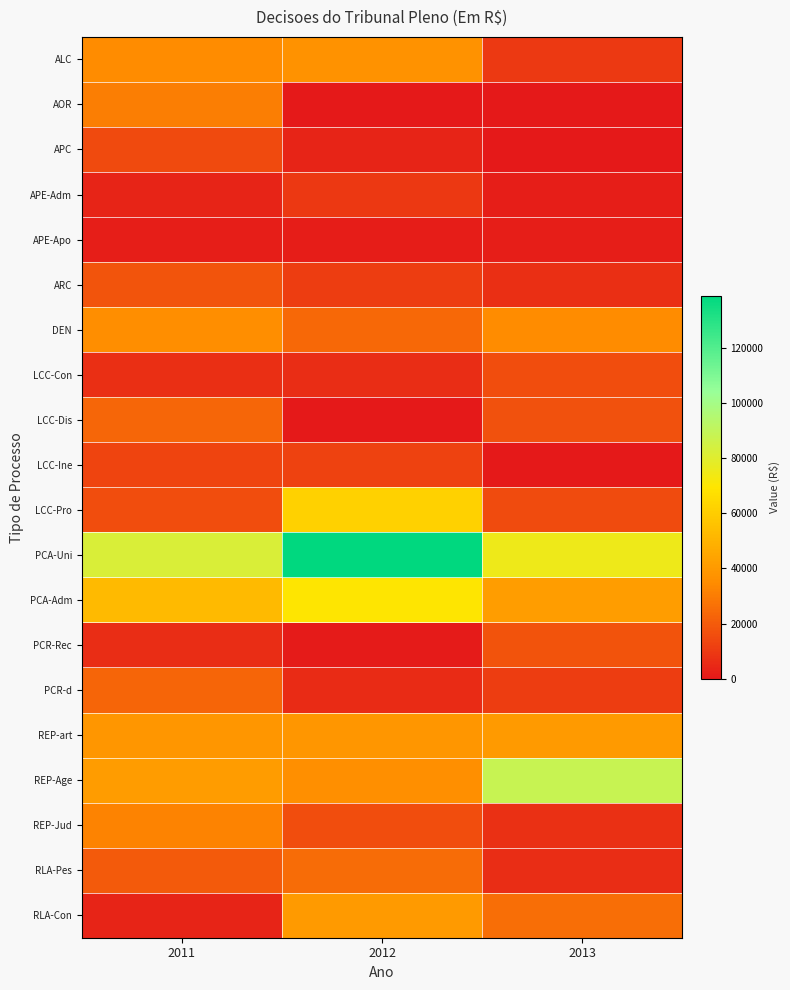

Which series has the largest total across all categories?

PCA-Uni